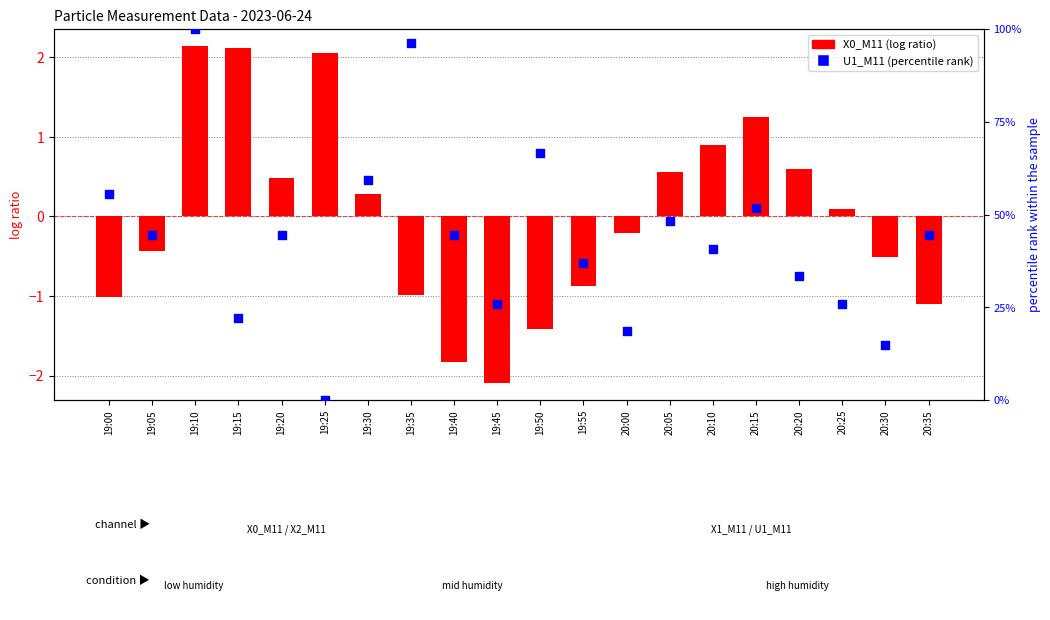

At which category is the sum across all series the highest?

19:10